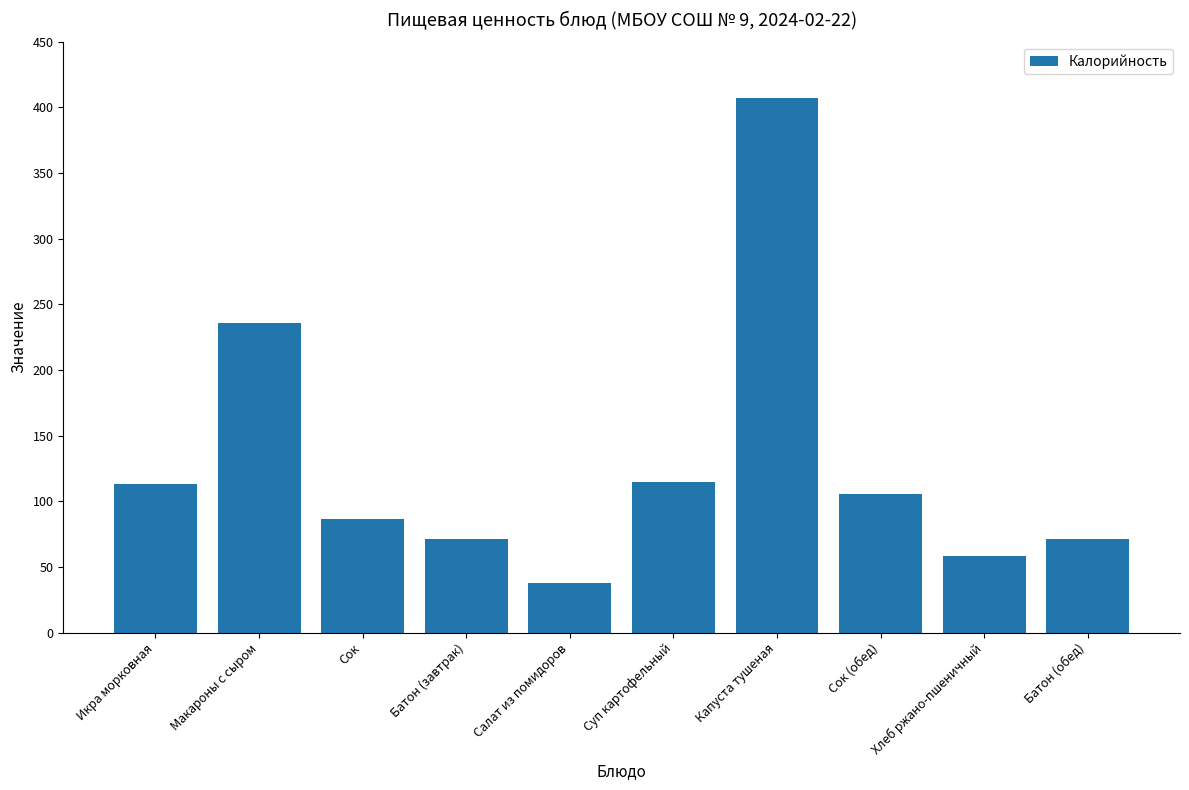

Are the bars grouped side by side (vs. stacked)?

No